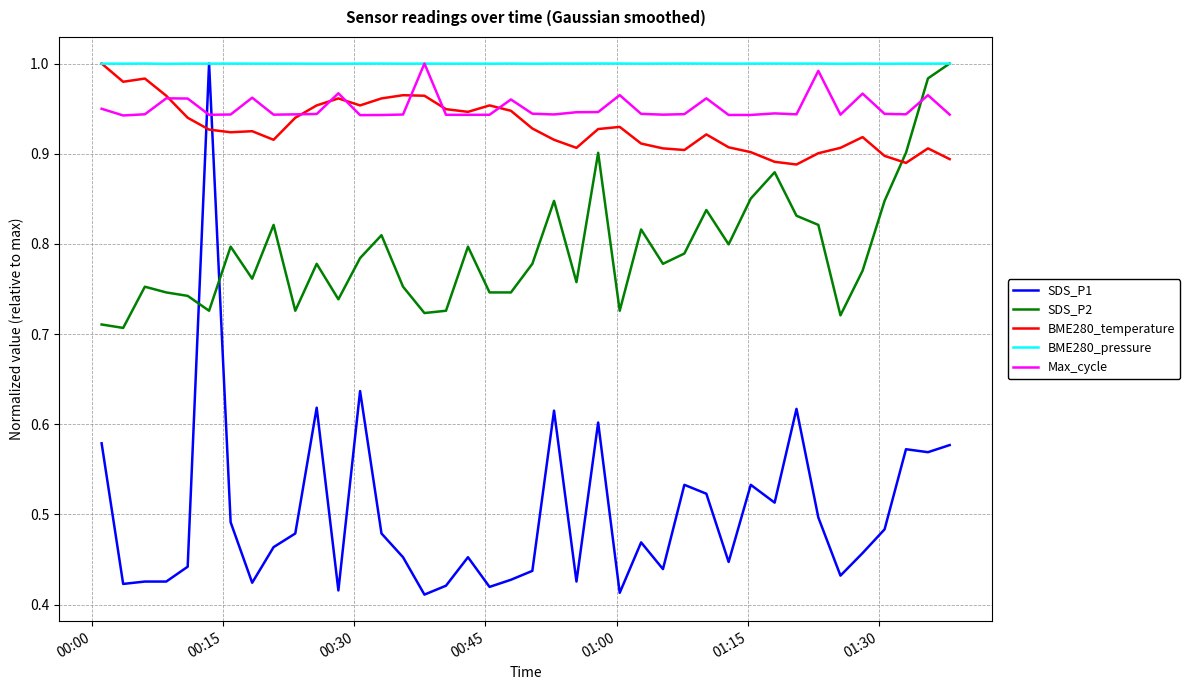

After their last crossing, which series has the higher values: SDS_P2 or BME280_temperature?

SDS_P2